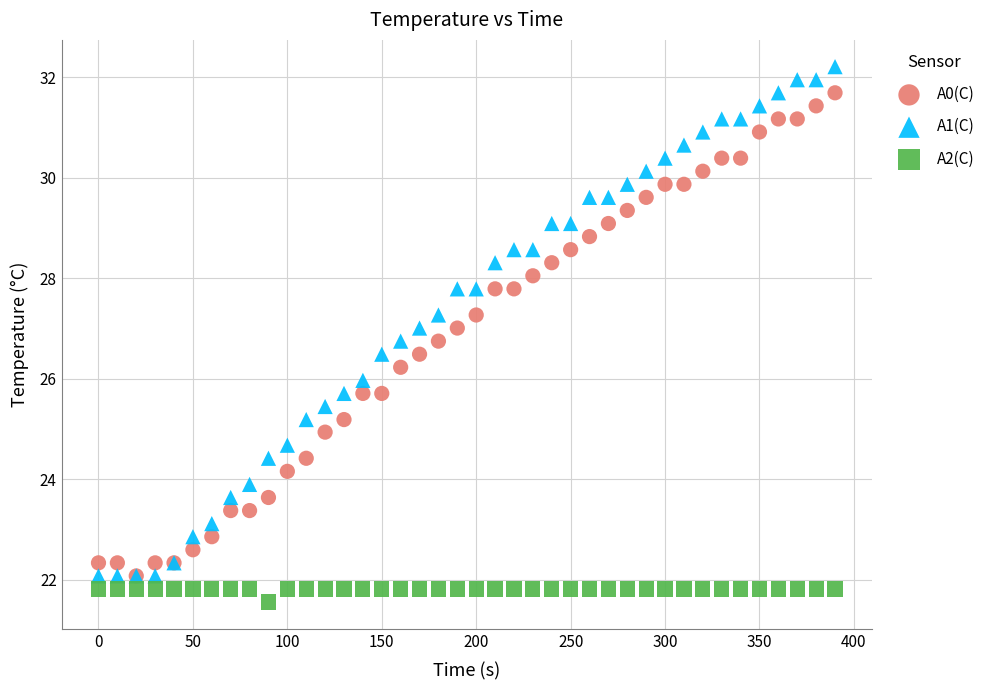

In the A2(C) series, what Y value is closest to 21?

21.6